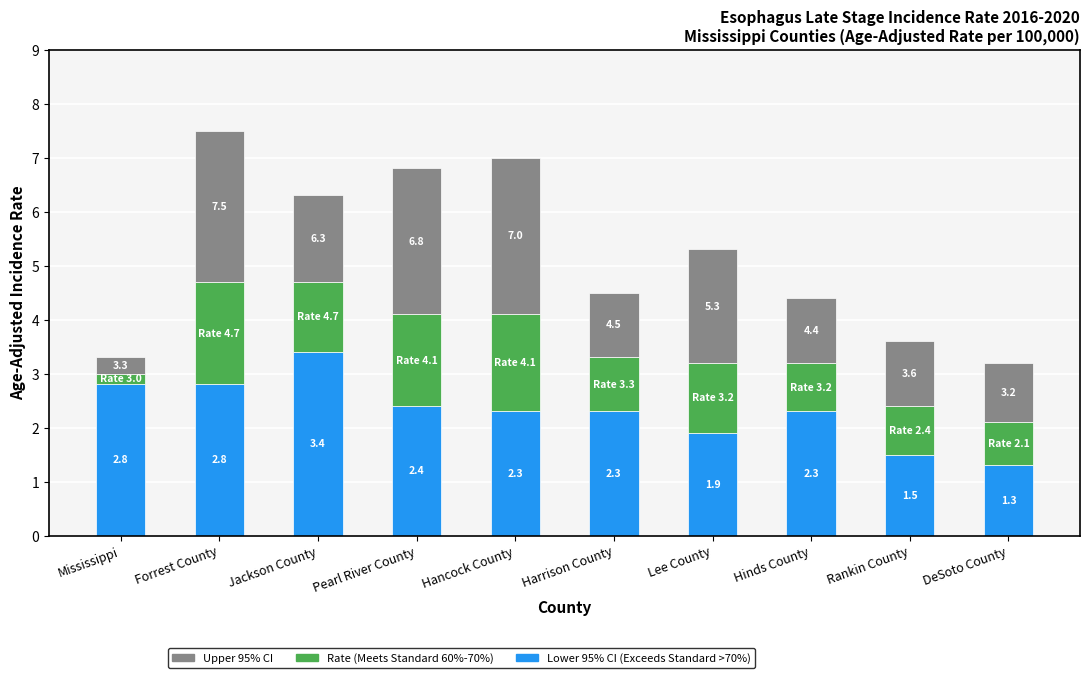

What is the total value across all series at Mississippi?

3.3